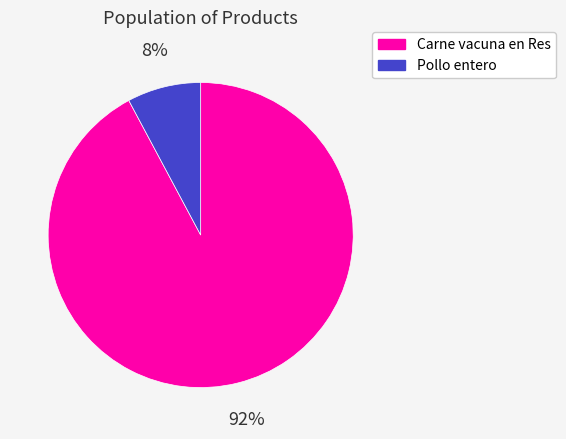

Which has a higher value, Pollo entero or Carne vacuna en Res?

Carne vacuna en Res